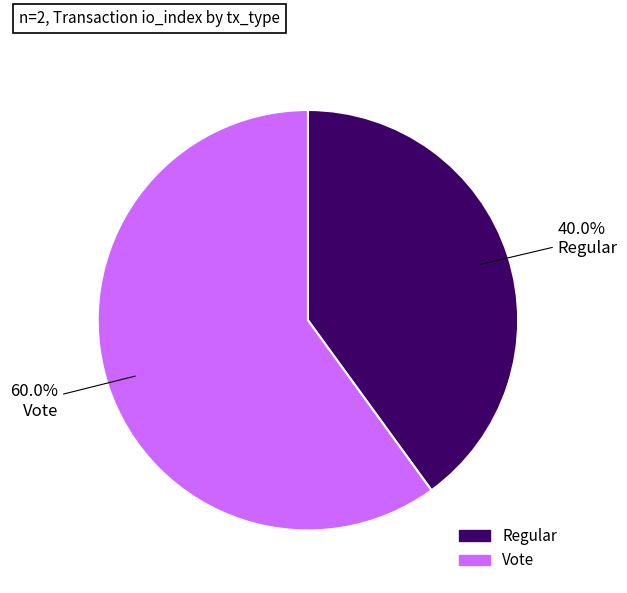

Is there a majority slice in this chart?

Yes